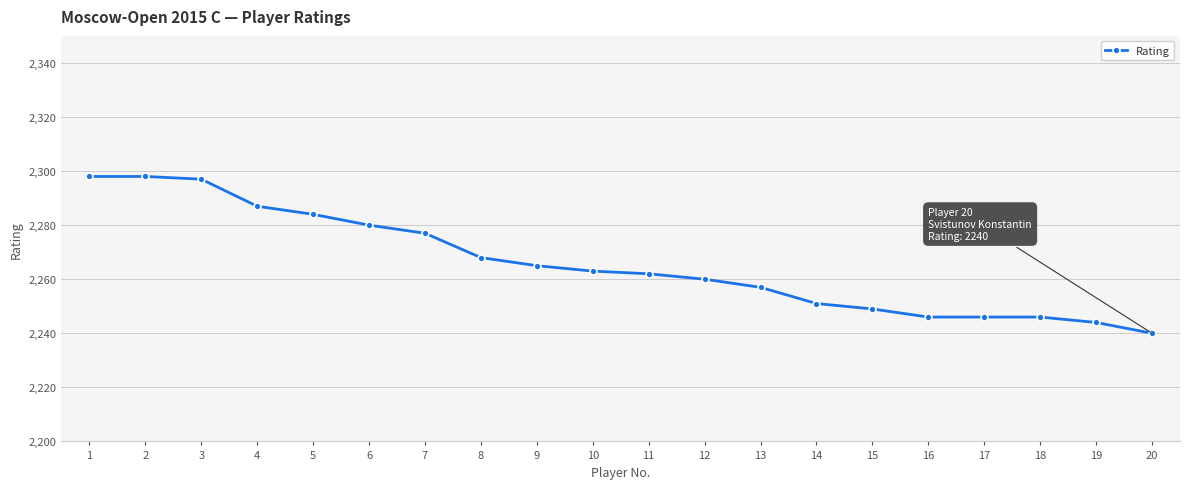

What is the minimum value shown in the chart?

2240